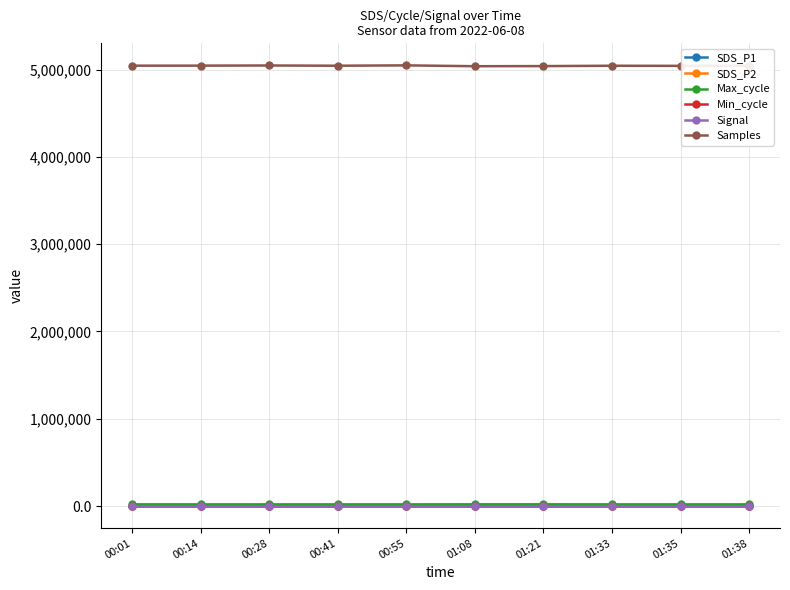

In Signal, how many points are higher than both neighbors (excluding endpoints)?

1